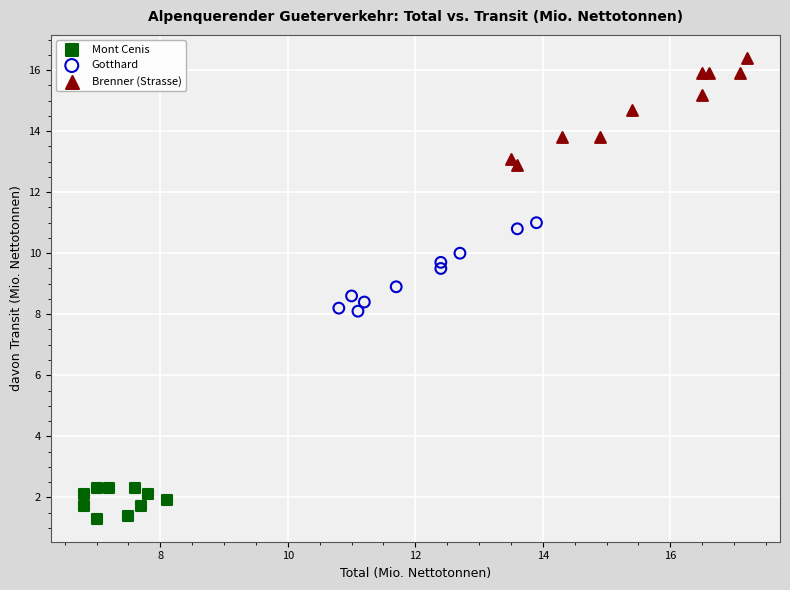

Which series reaches the maximum Y coordinate?

Brenner (Strasse)